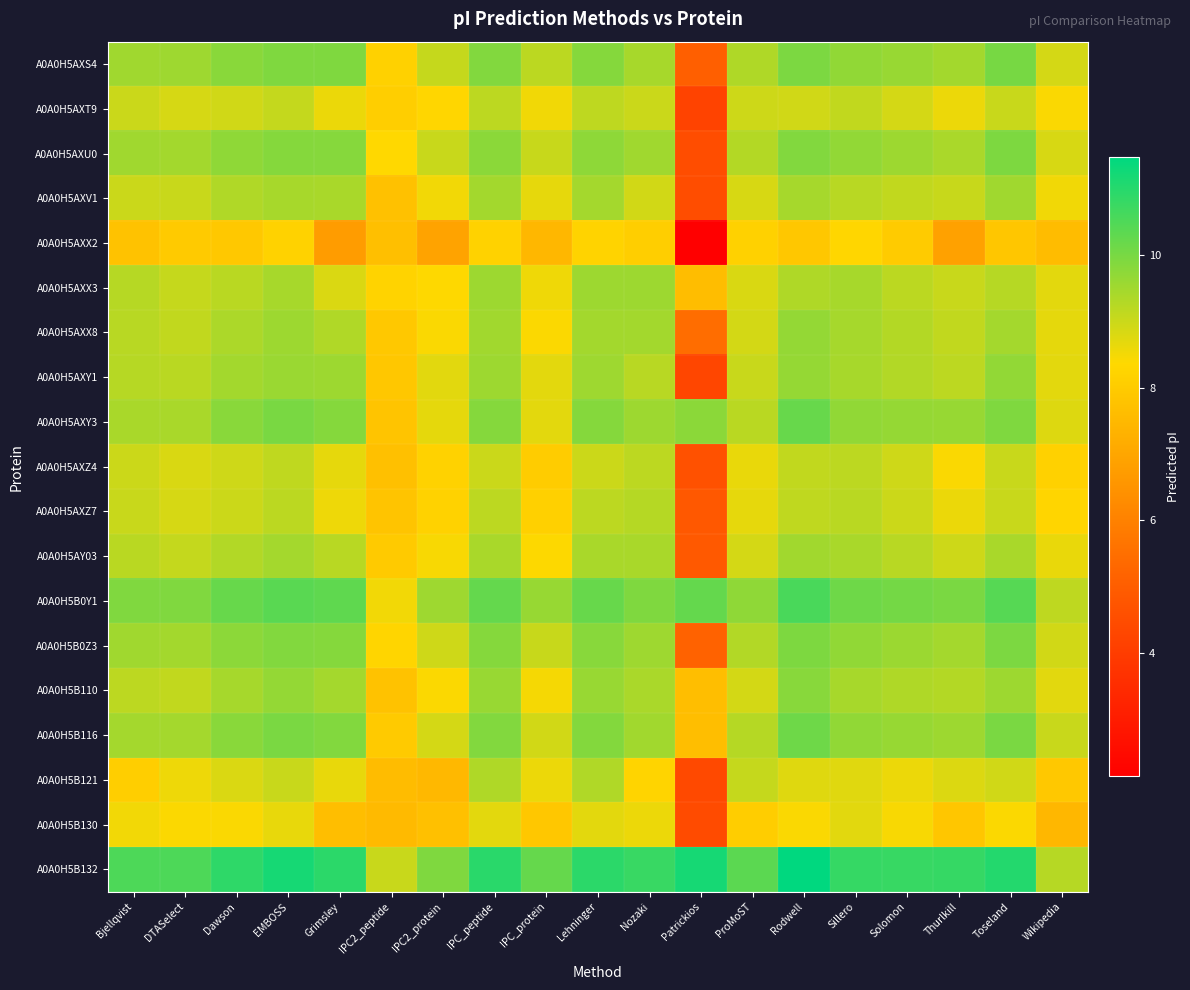

How many series are shown in this chart?

19